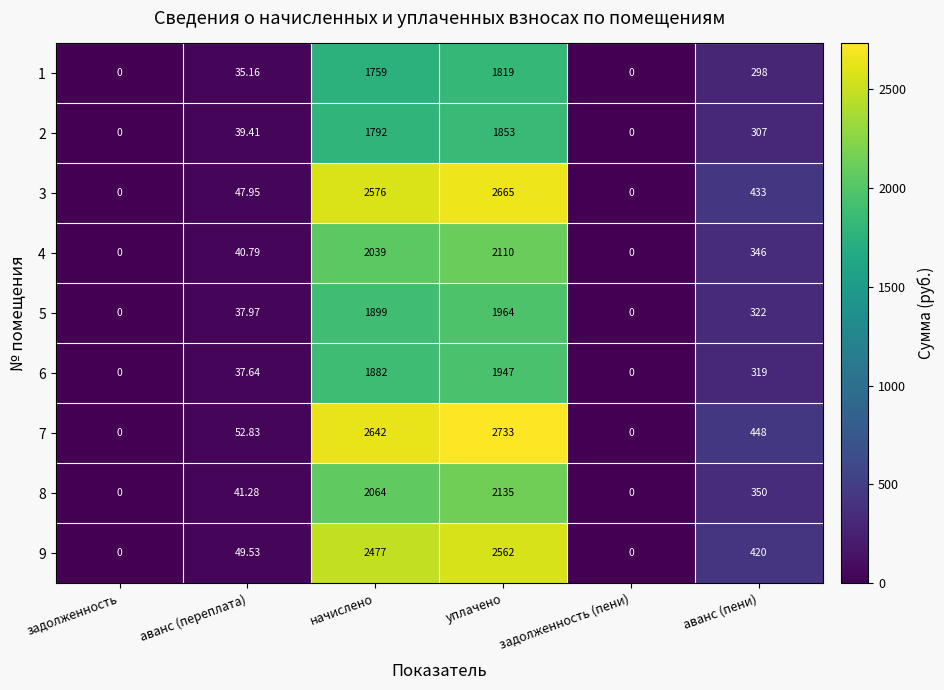

At which category is the sum across all series the highest?

уплачено